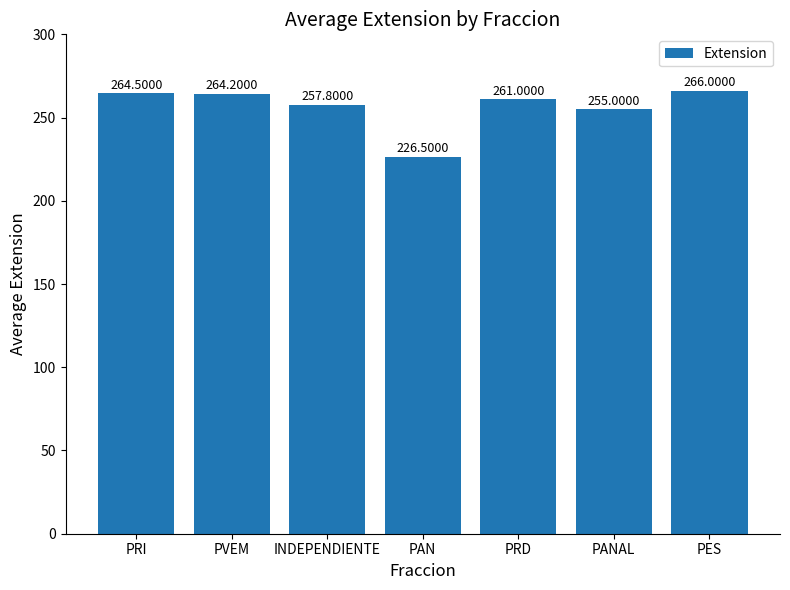

Which label corresponds to the smallest value in the chart?

PAN